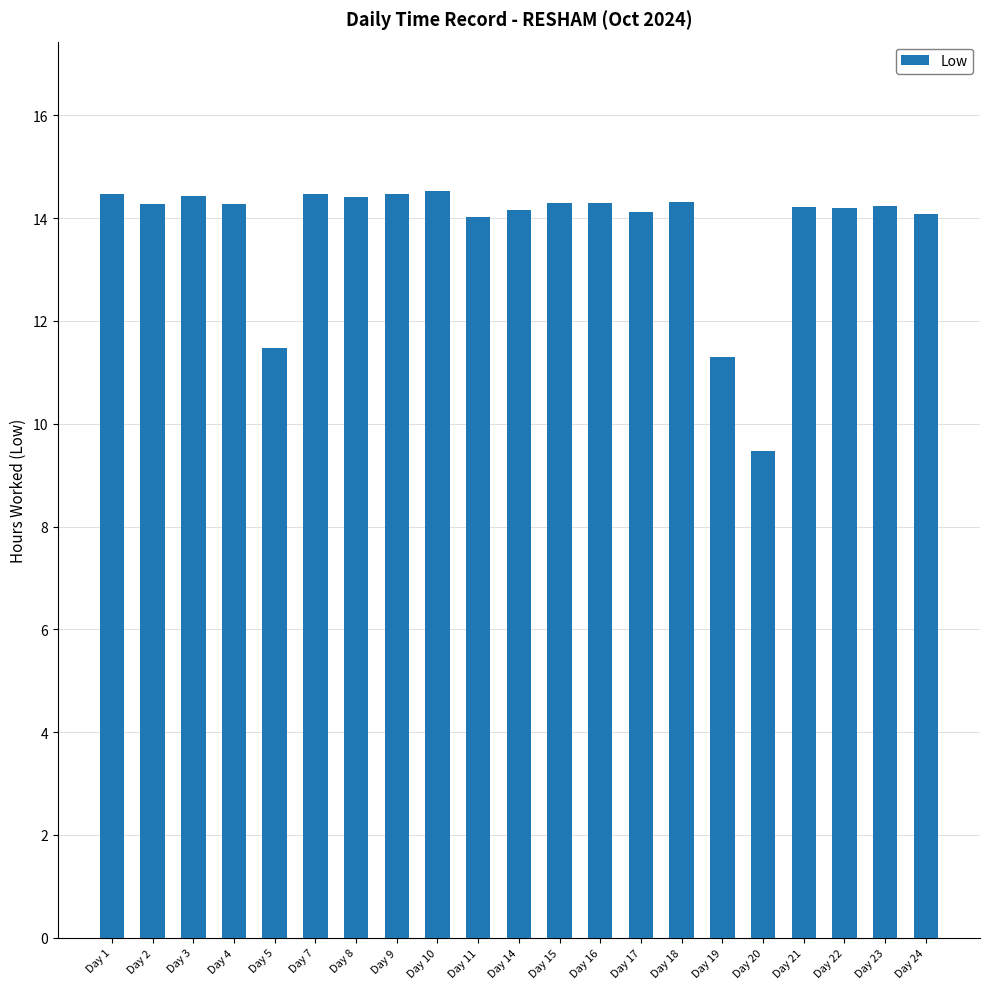

True or false: the data shows 8.0 at Day 24.

False